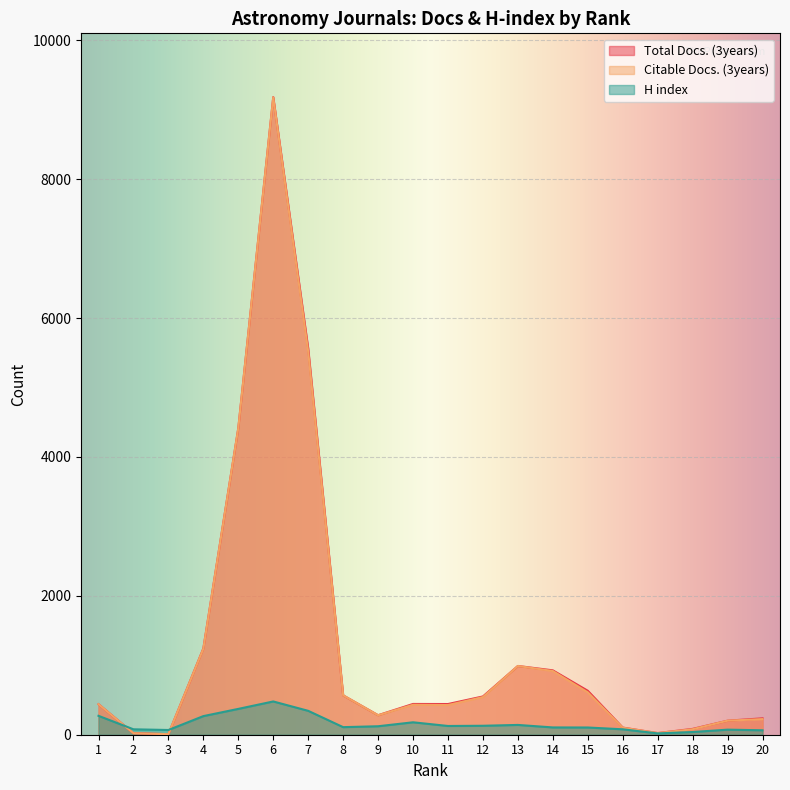

What are all the series names shown in the legend?

Total Docs. (3years), Citable Docs. (3years), H index